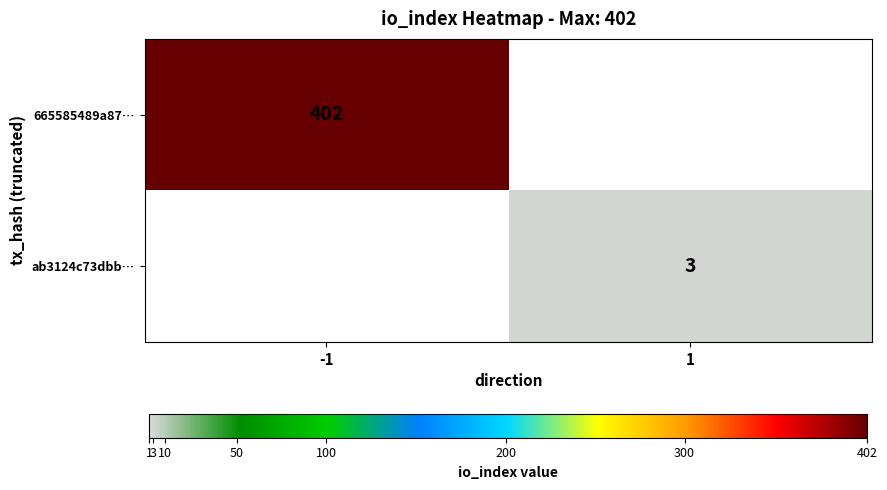

At how many categories does at least one series exceed 289?

1